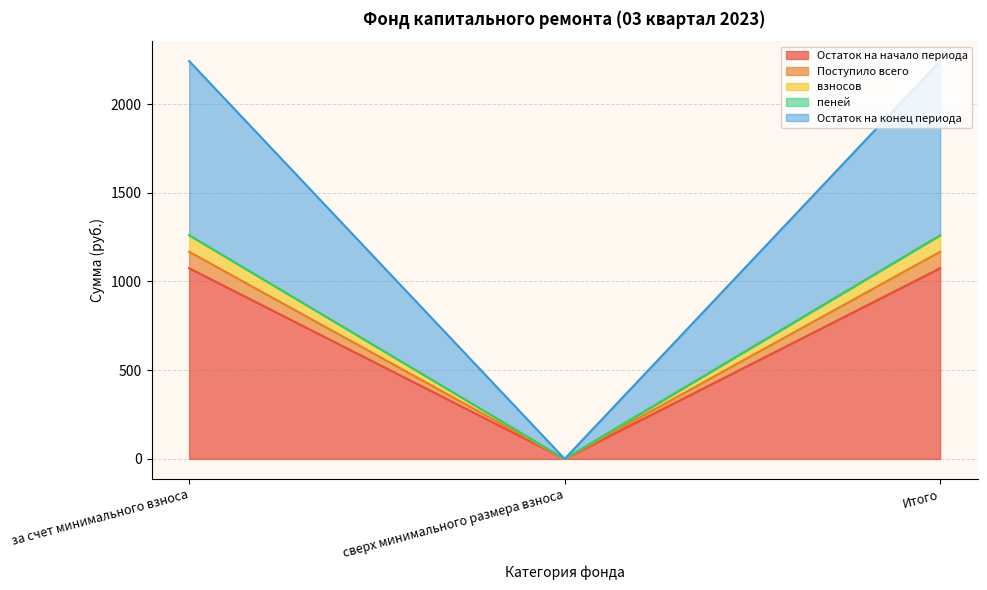

How many data points in взносов are above 1260?

2